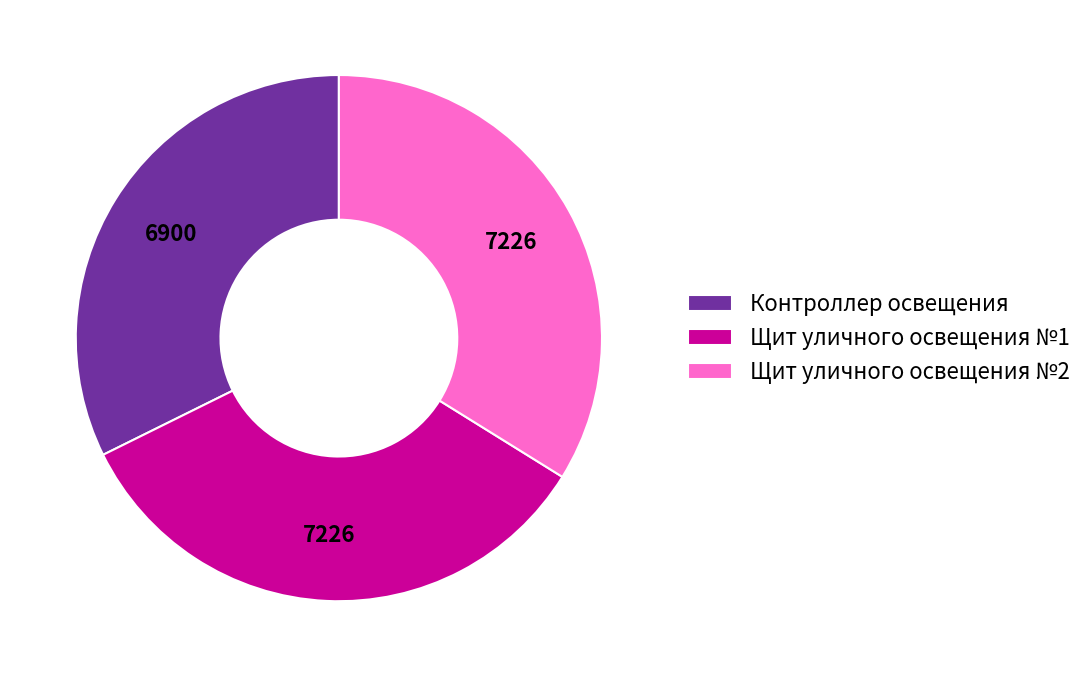

True or false: Щит уличного освещения №2 accounts for 25% of the total.

False